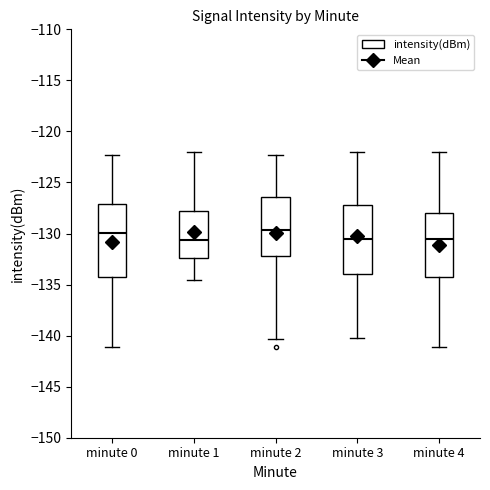

Where is the lower edge of the box for minute 4 on the y-axis? The values are not printed on the chart, so give them approximately, as read against the axis.

-134.5